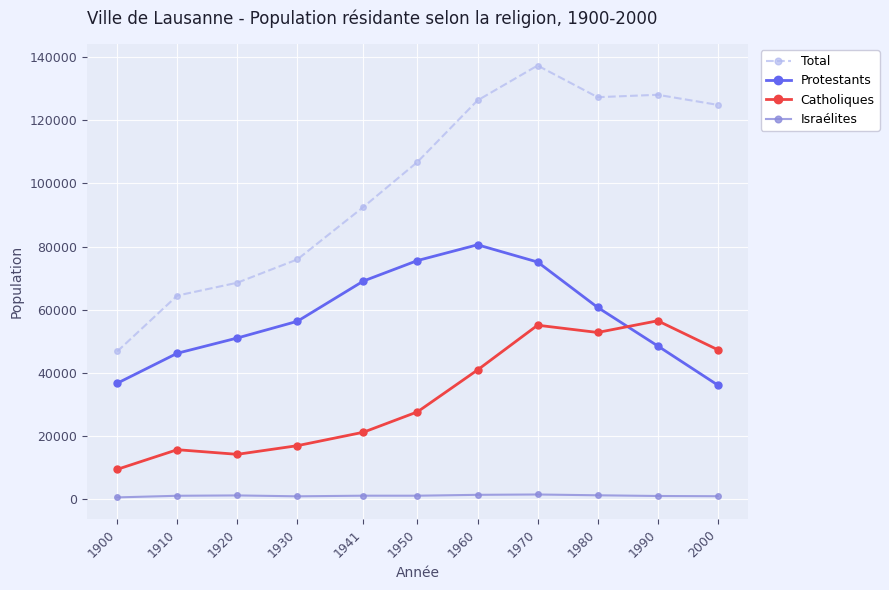

How many distinct data groups are displayed?

4